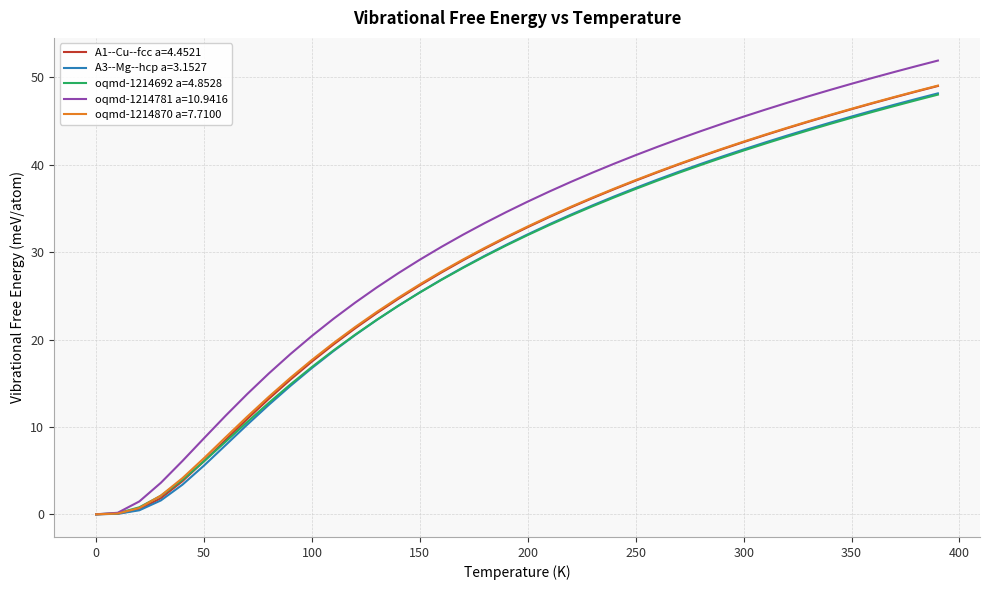

Does the chart display data point markers on the line(s)?

No